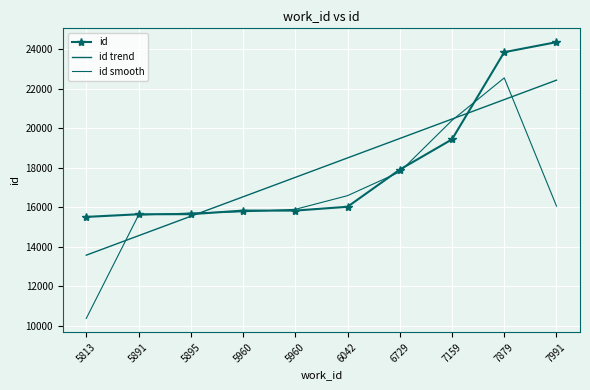

What is the maximum value for id trend?

22424.2